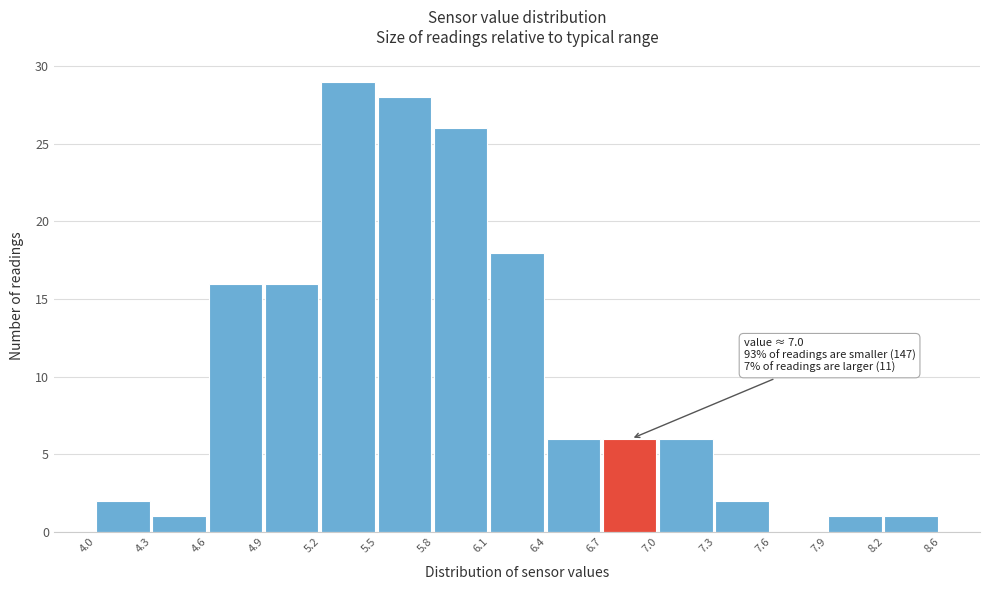

Over which range of the x-axis is the bar tallest?

5.2 to 5.5